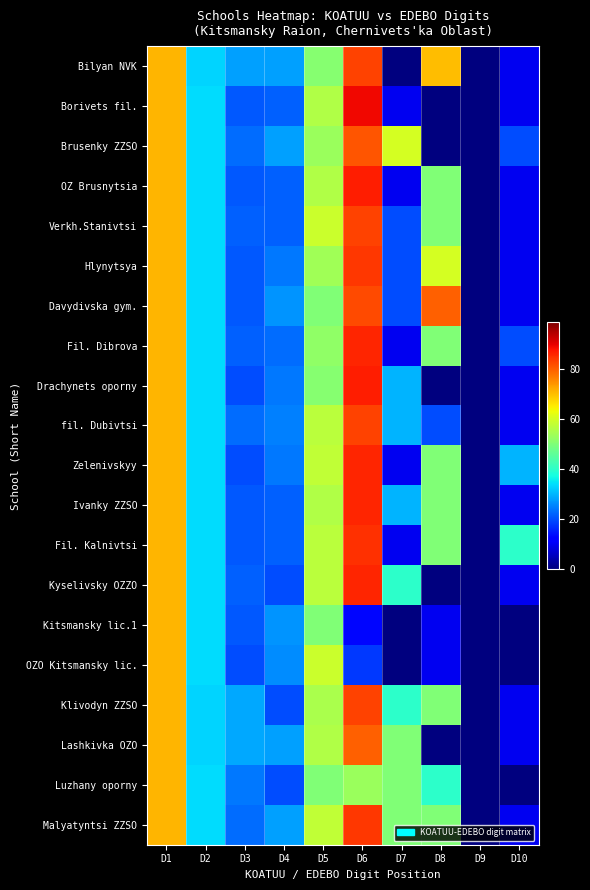

Which series has the widest spread of values?

Borivets fil.